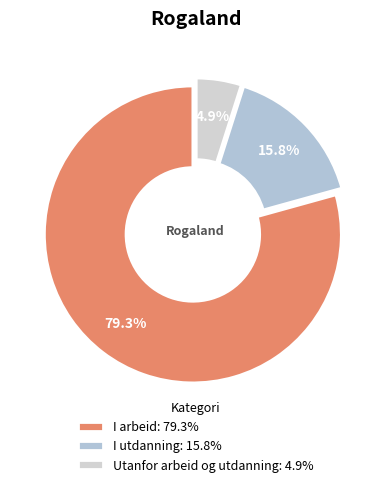

Rank the categories by value from lowest to highest.

Utanfor arbeid og utdanning, I utdanning, I arbeid